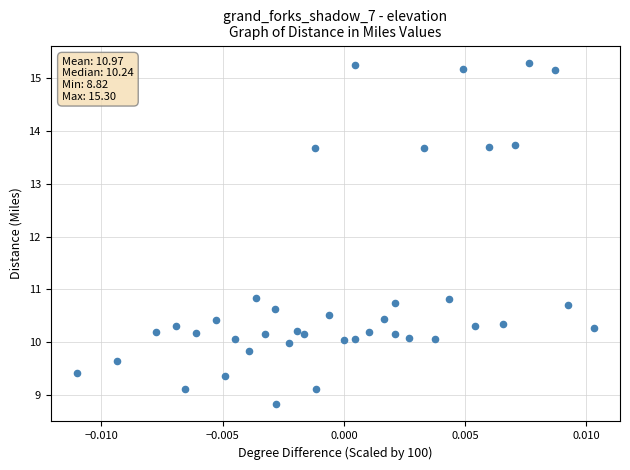

Count the number of points in this scatter plot.

40